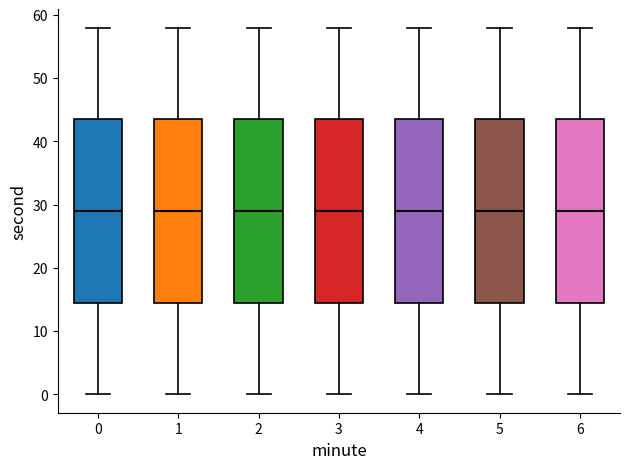

Reading left to right, transcribe this box plot: for each box, give where its median line is, the range the box spans, and where its two whiskers end, as read against the y-axis. The values are not printed on the chart, so give them approximately, as read against the axis.

0: median 29, box 15 to 44, whiskers 0 to 58
1: median 29, box 15 to 44, whiskers 0 to 58
2: median 29, box 15 to 44, whiskers 0 to 58
3: median 29, box 15 to 44, whiskers 0 to 58
4: median 29, box 15 to 44, whiskers 0 to 58
5: median 29, box 15 to 44, whiskers 0 to 58
6: median 29, box 15 to 44, whiskers 0 to 58